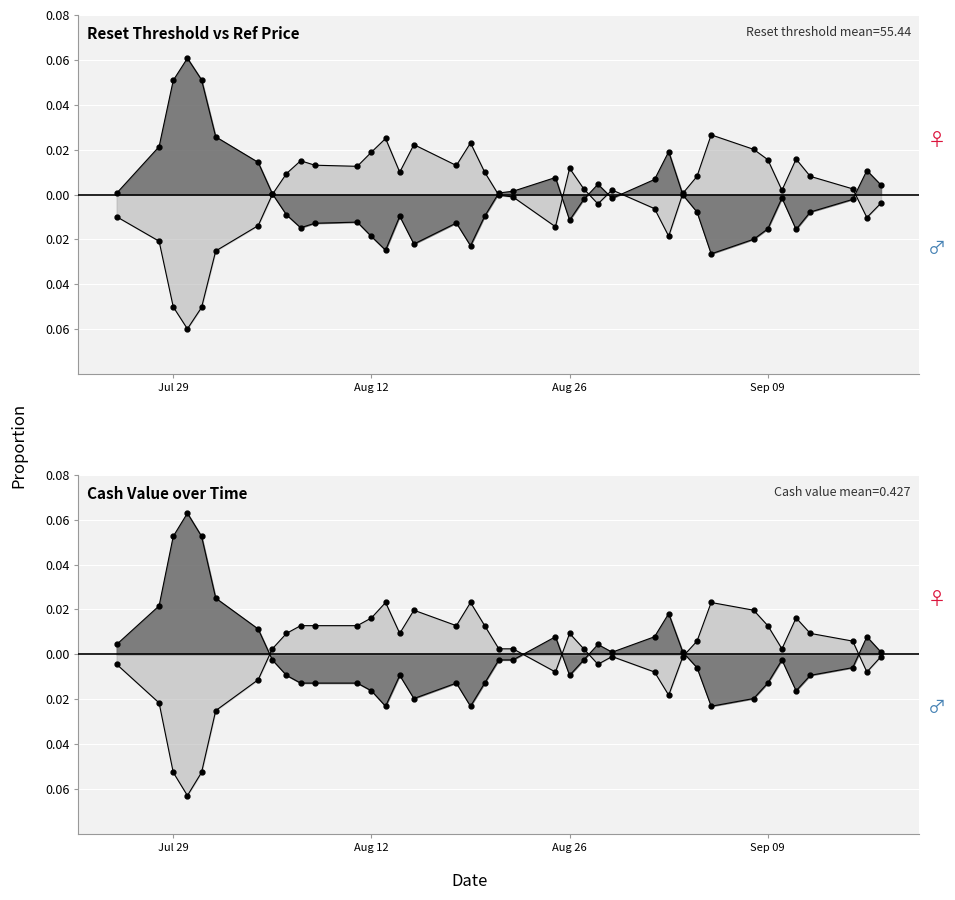

Where is Reset threshold (col_3) nearest to the value 0?

2025-09-03